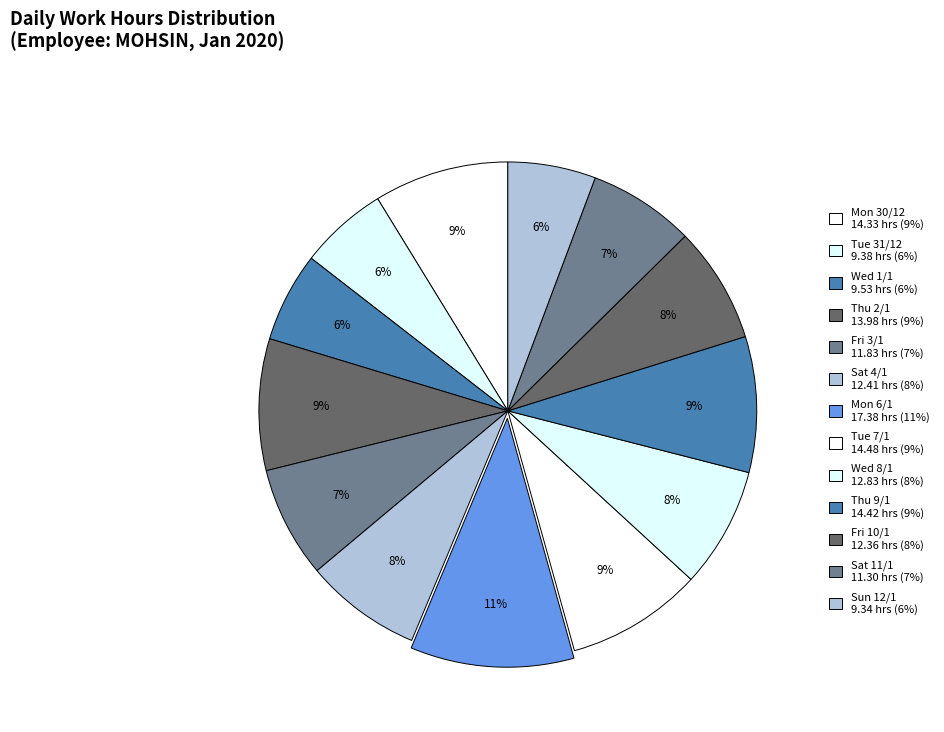

Does any single category account for the majority?

No